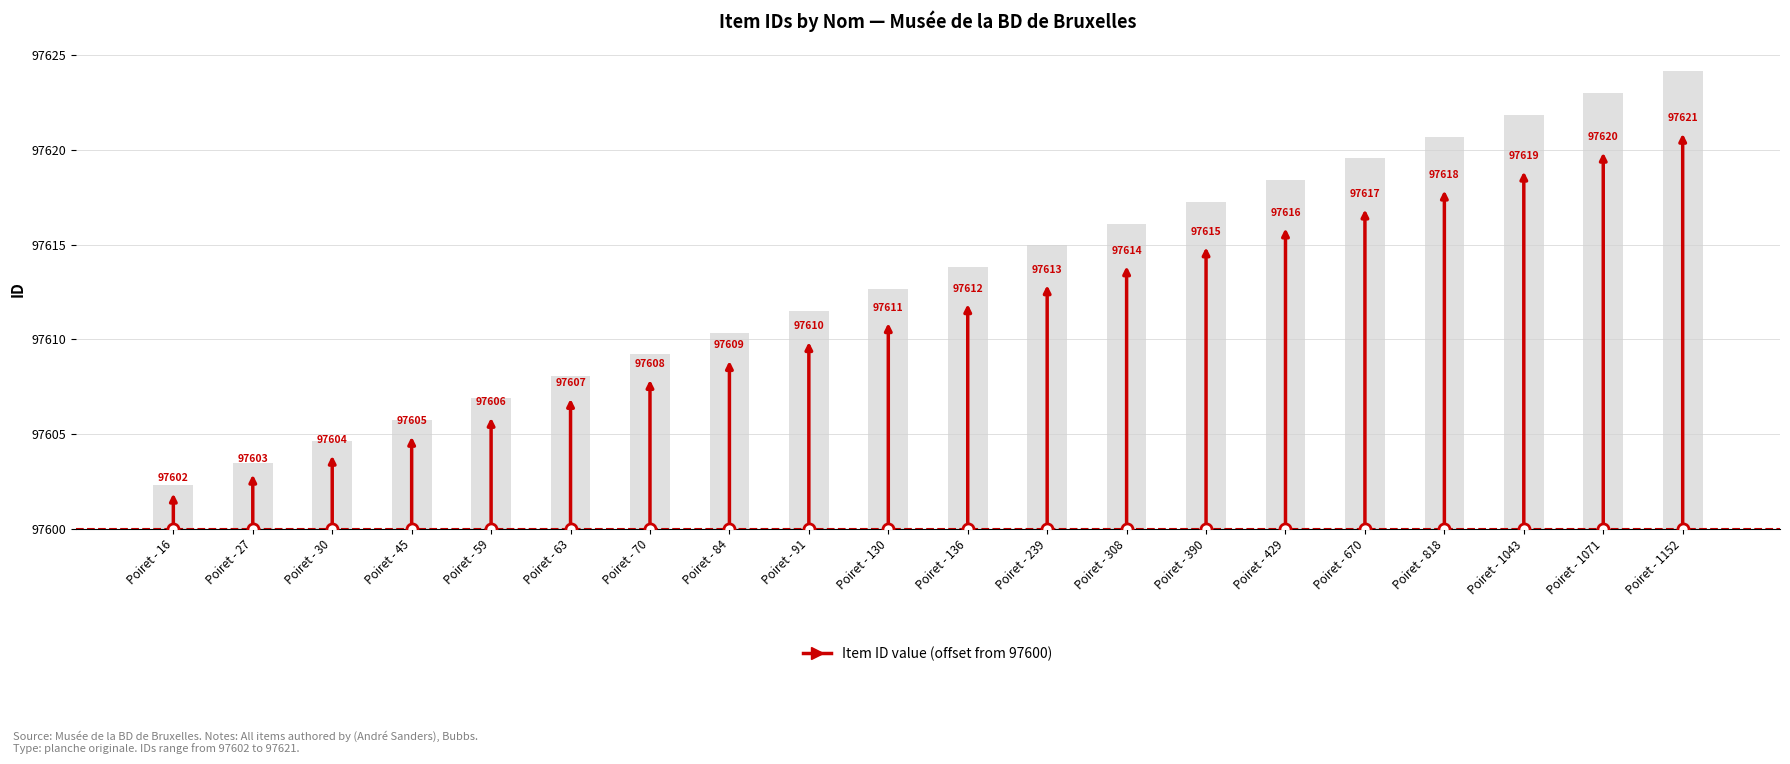

Approximately how many times larger is the value at Poiret - 818 compared to Poiret - 1071?

1.0